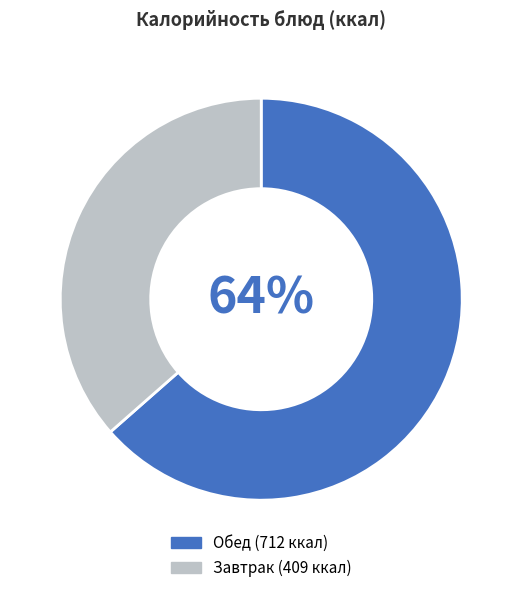

Is there any slice that represents more than half of the pie?

Yes